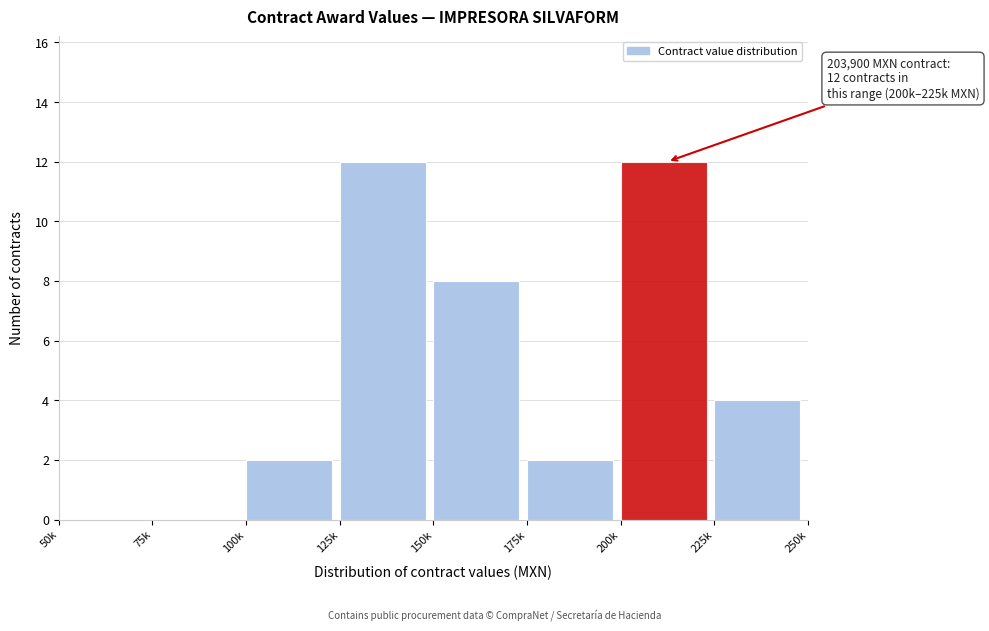

Reading left to right, extract all data points from this chart.

50k=0	75k=0	100k=2	125k=12	150k=8	175k=2	200k=12	225k=4